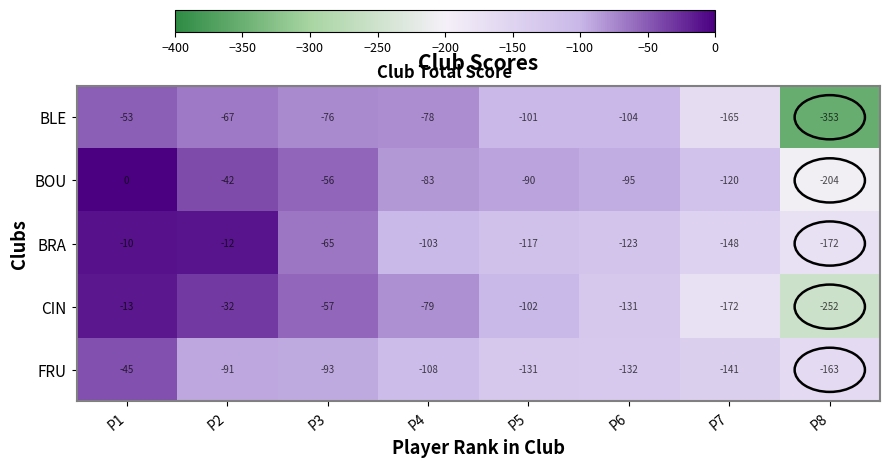

Which series changed the most between P2 and P6?

BRA